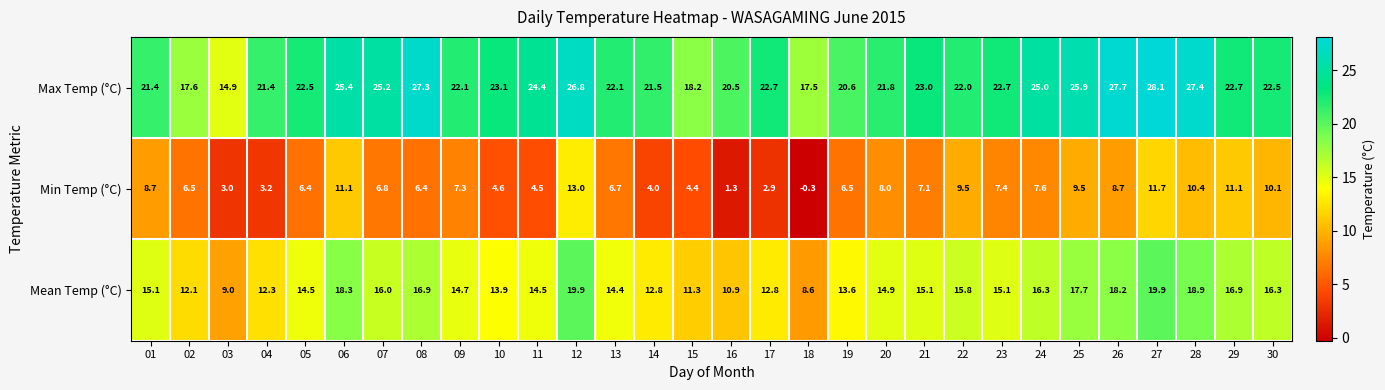

What is the difference between the second highest and second lowest values in the Mean Temp (°C) series?

10.9